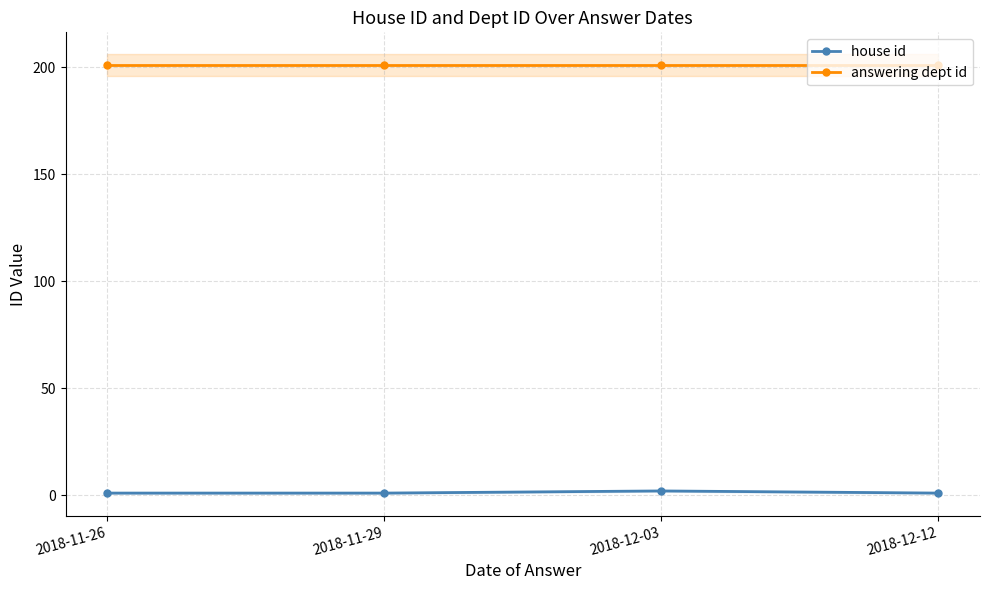

Rank the series by their maximum value, from highest to lowest.

answering dept id, house id